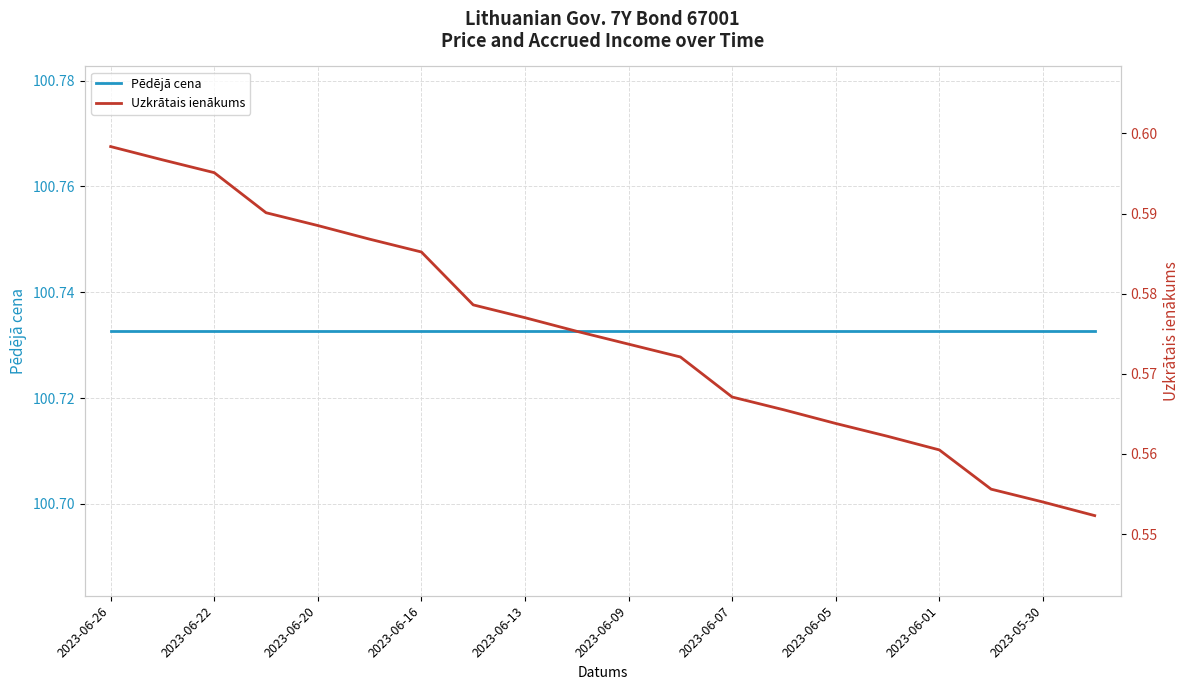

What is the minimum value shown in the chart?

0.6